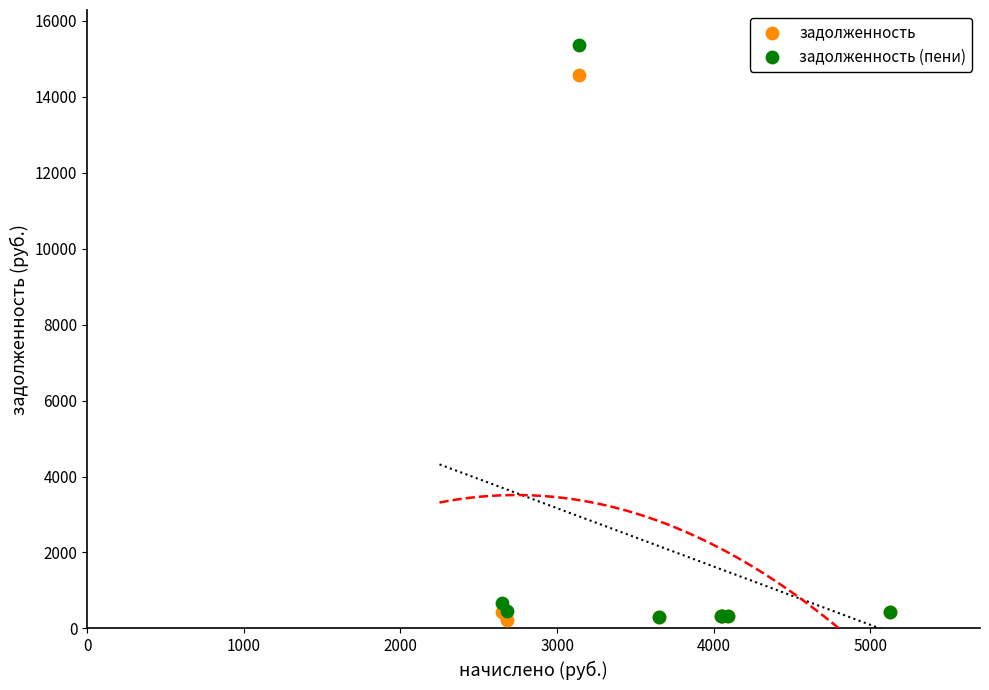

Across all series, what Y value is closest to 7793?

14577.9